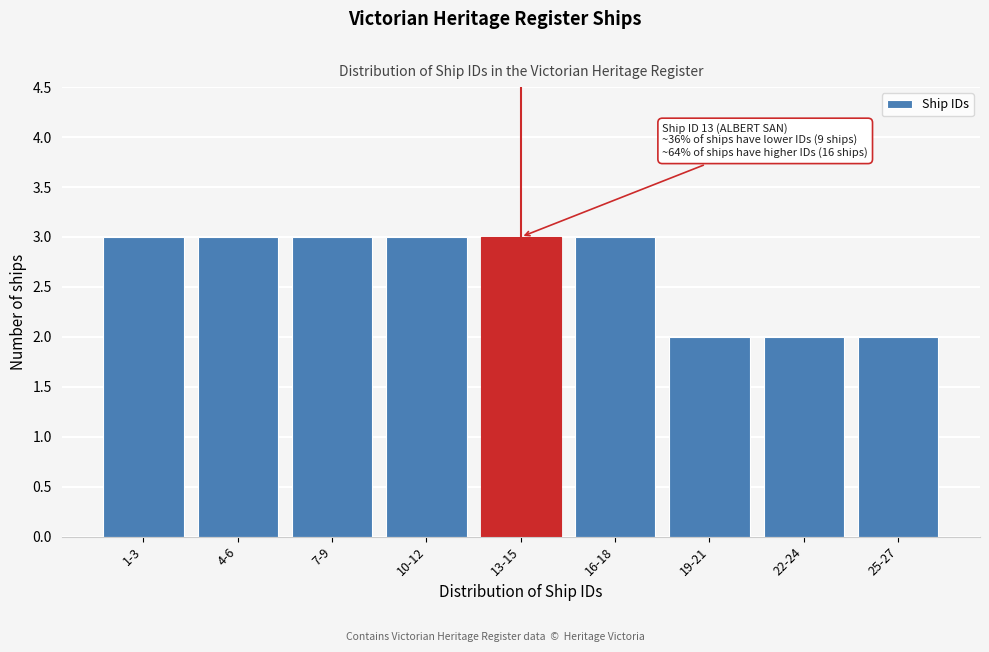

Reading left to right, what are all the values shown in this chart?

3	3	3	3	3	3	2	2	2